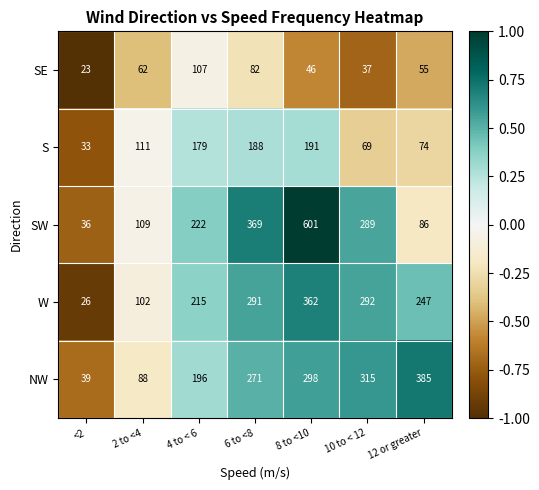

Is the value of NW at 6 to <8 greater than the value of SW at 12 or greater?

Yes